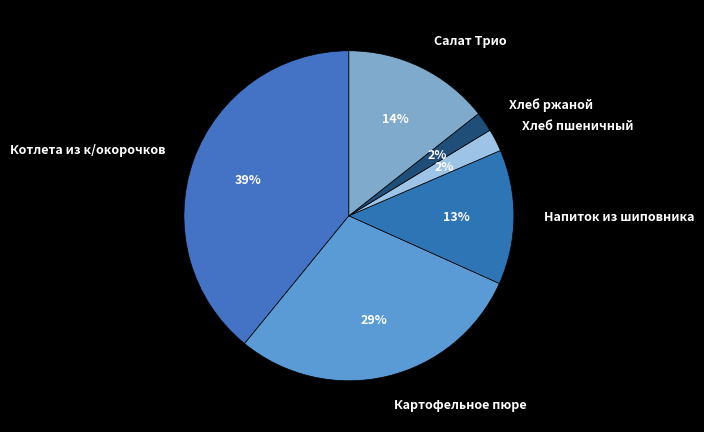

Do Хлеб ржаной and Салат Трио together represent more than half of the pie?

No